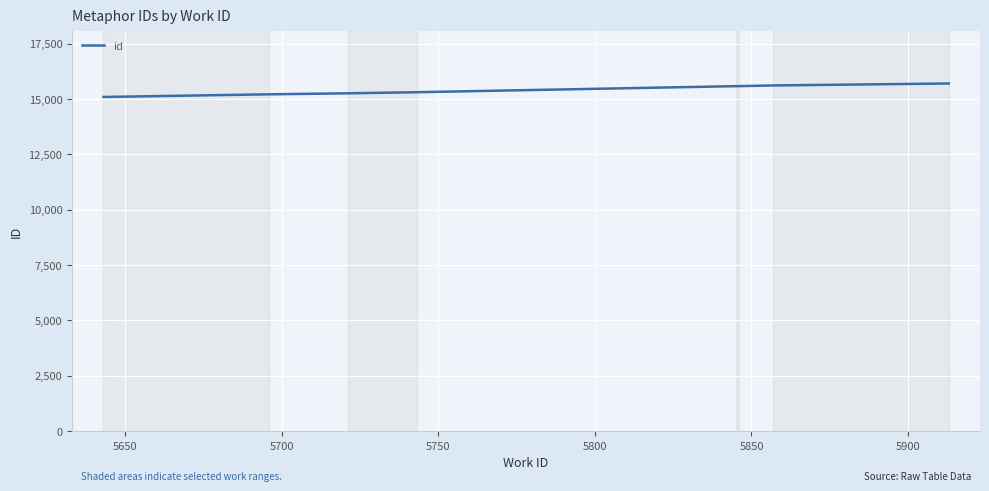

How many distinct data groups are displayed?

1